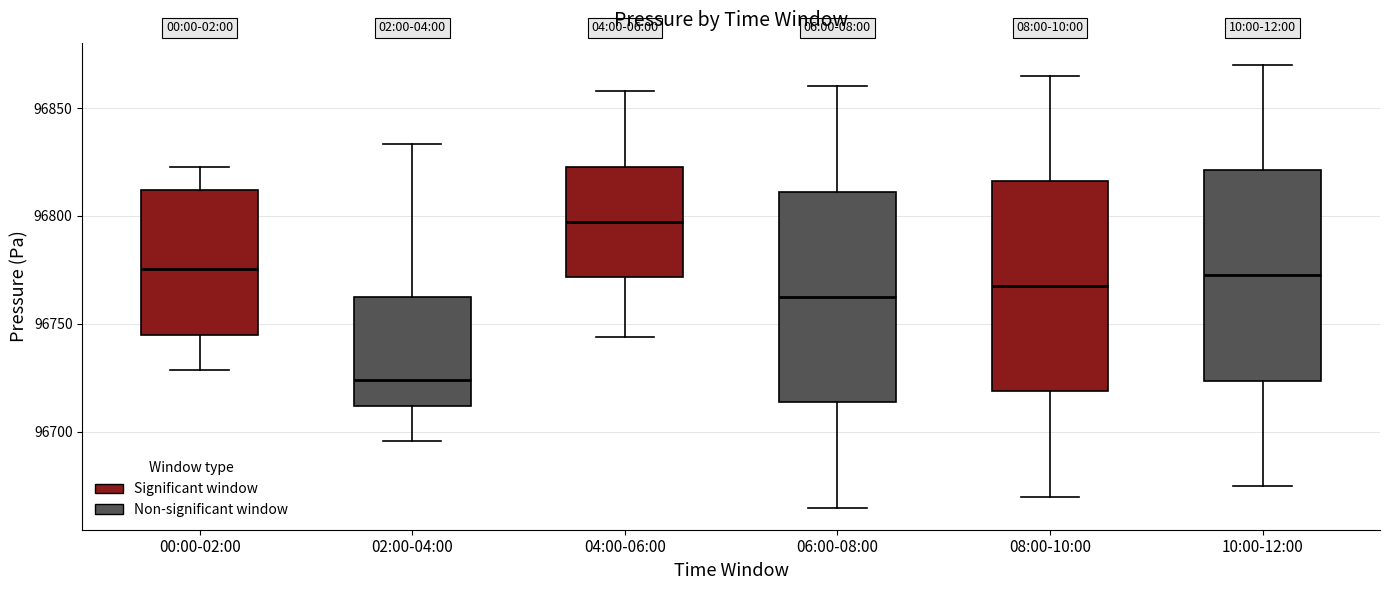

Reading left to right, read every box against the y-axis: the position of its median line, the range the box covers, and the ends of its whiskers. The values are not printed on the chart, so give them approximately, as read against the axis.

00:00-02:00: median 96775, box 96745 to 96810, whiskers 96730 to 96825
02:00-04:00: median 96725, box 96710 to 96760, whiskers 96695 to 96835
04:00-06:00: median 96795, box 96770 to 96825, whiskers 96745 to 96860
06:00-08:00: median 96765, box 96715 to 96810, whiskers 96665 to 96860
08:00-10:00: median 96770, box 96720 to 96815, whiskers 96670 to 96865
10:00-12:00: median 96775, box 96725 to 96820, whiskers 96675 to 96870